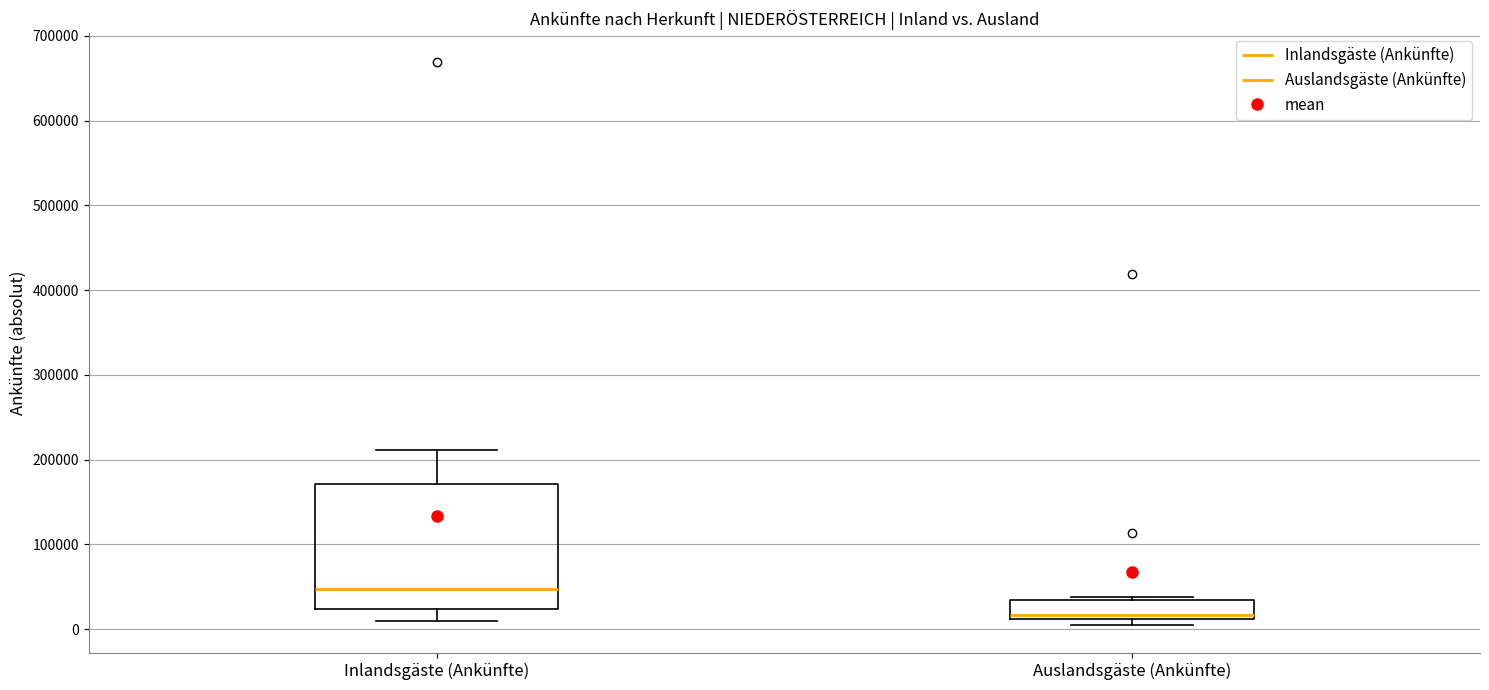

Reading left to right, transcribe this box plot: for each box, give where its median line is, the range the box spans, and where its two whiskers end, as read against the y-axis. The values are not printed on the chart, so give them approximately, as read against the axis.

Inlandsgäste (Ankünfte): median 50000, box 20000 to 170000, whiskers 10000 to 210000
Auslandsgäste (Ankünfte): median 20000, box 10000 to 30000, whiskers 10000 (just below the box's lower edge) to 40000